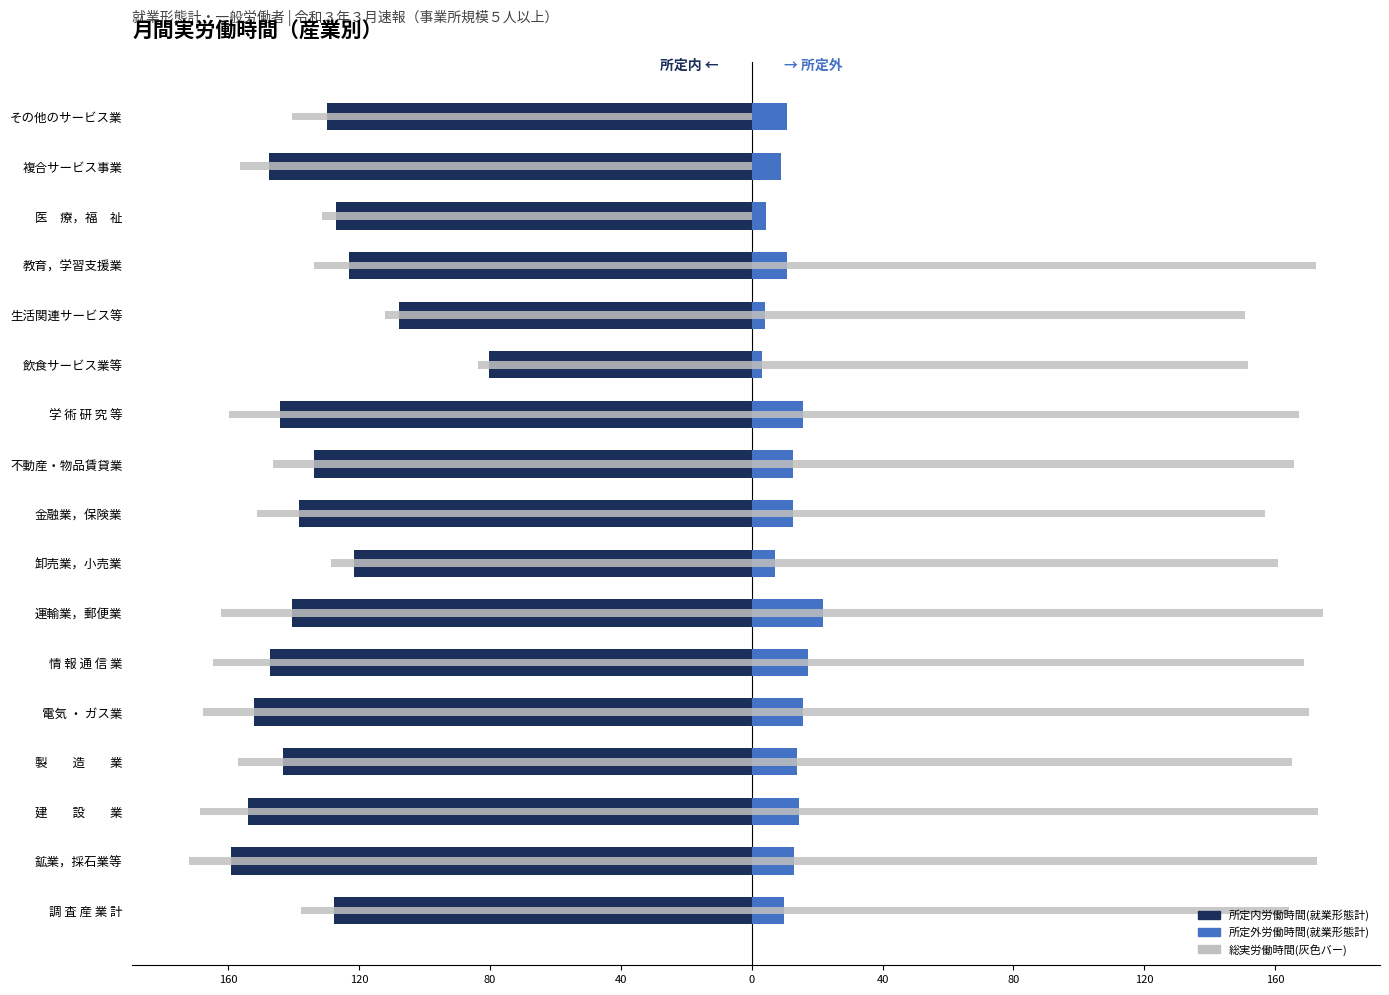

What is the total value across all series at 運輸業，郵便業?

-281.0